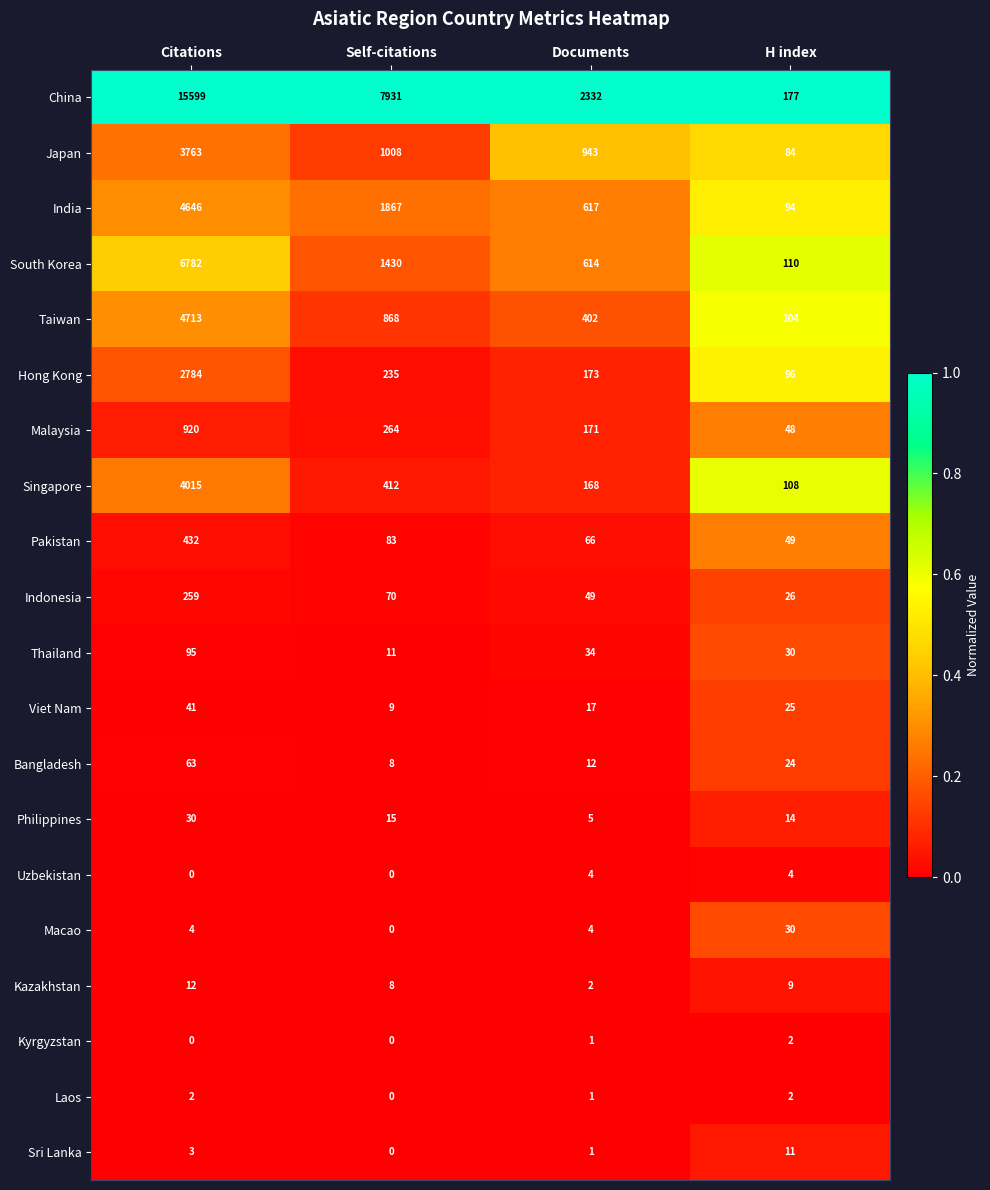

What is the average value of the South Korea series?

2234